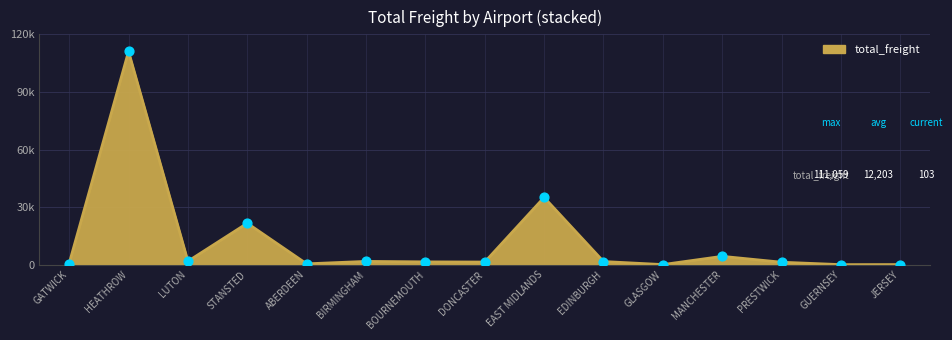

What is the change in value from HEATHROW to EDINBURGH?

-109377.1